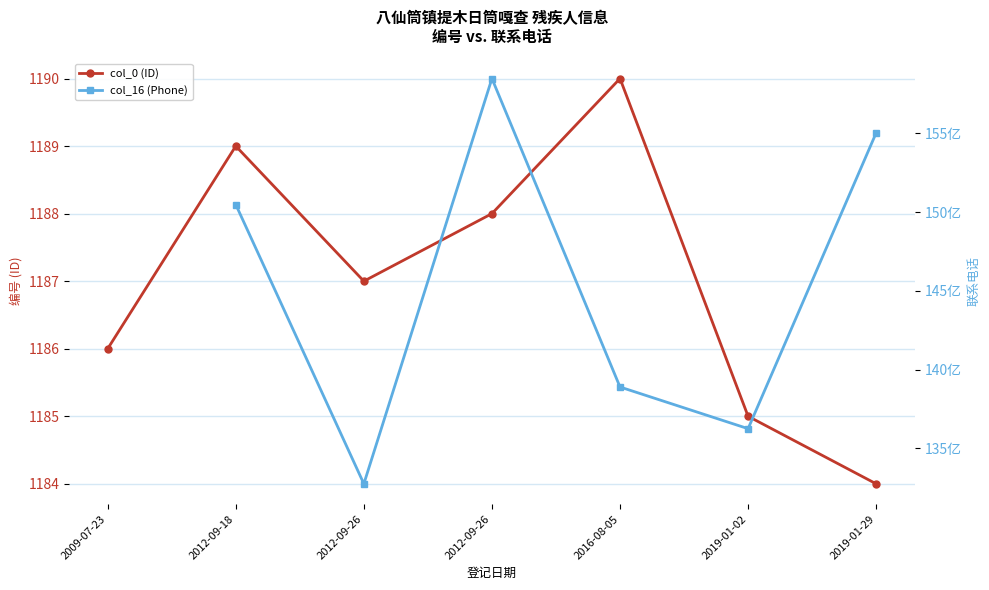

The value of col_16 (Phone) at 2019-01-29 is 7589198497.0. True or false?

False